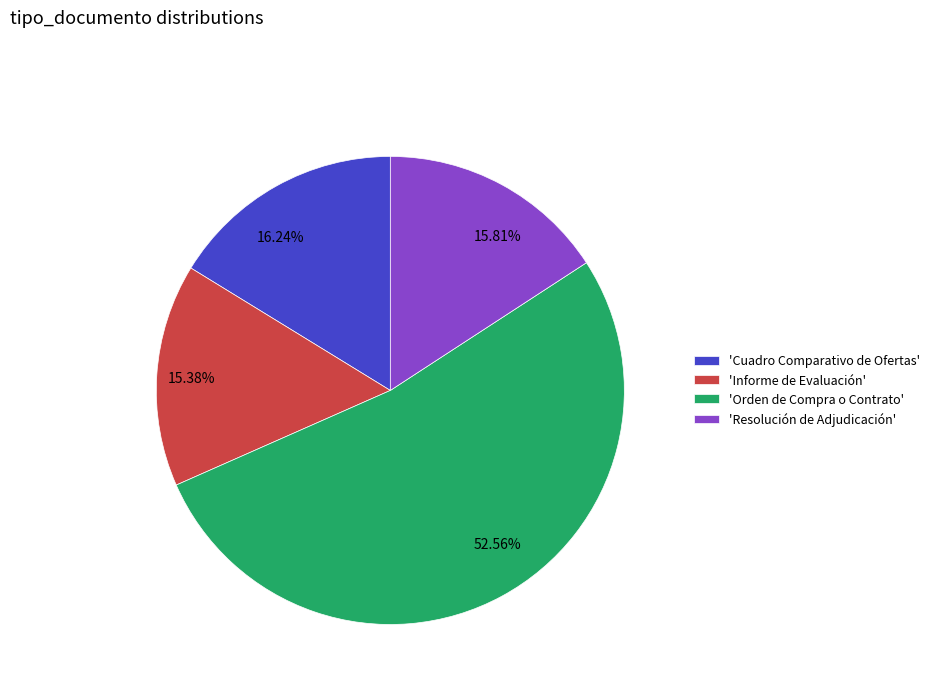

Which slice is the largest?

'Orden de Compra o Contrato'